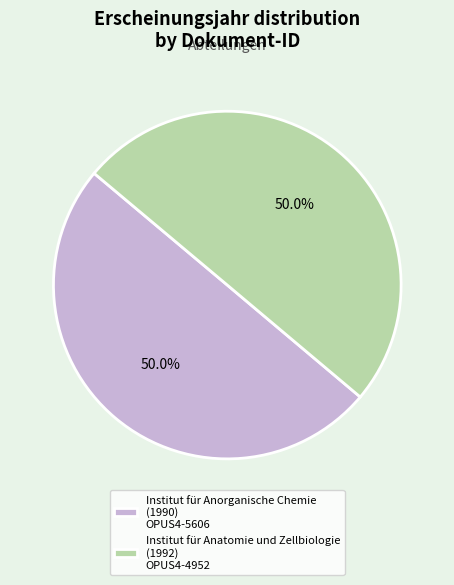

What is the ratio of the value at Institut für Anorganische Chemie (1990) OPUS4-5606 to the value at Institut für Anatomie und Zellbiologie (1992) OPUS4-4952?

1.0